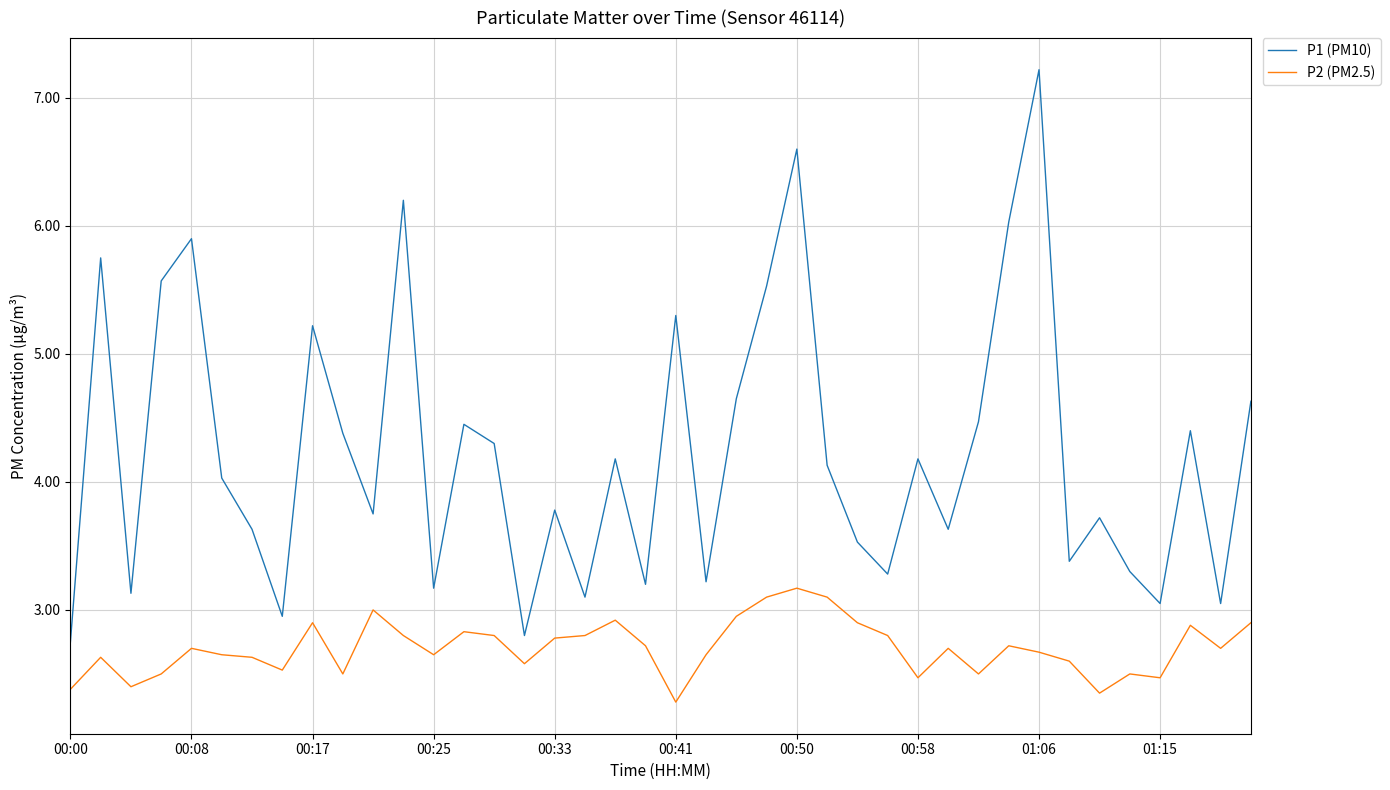

Which series has the largest range (max minus min)?

P1 (PM10)